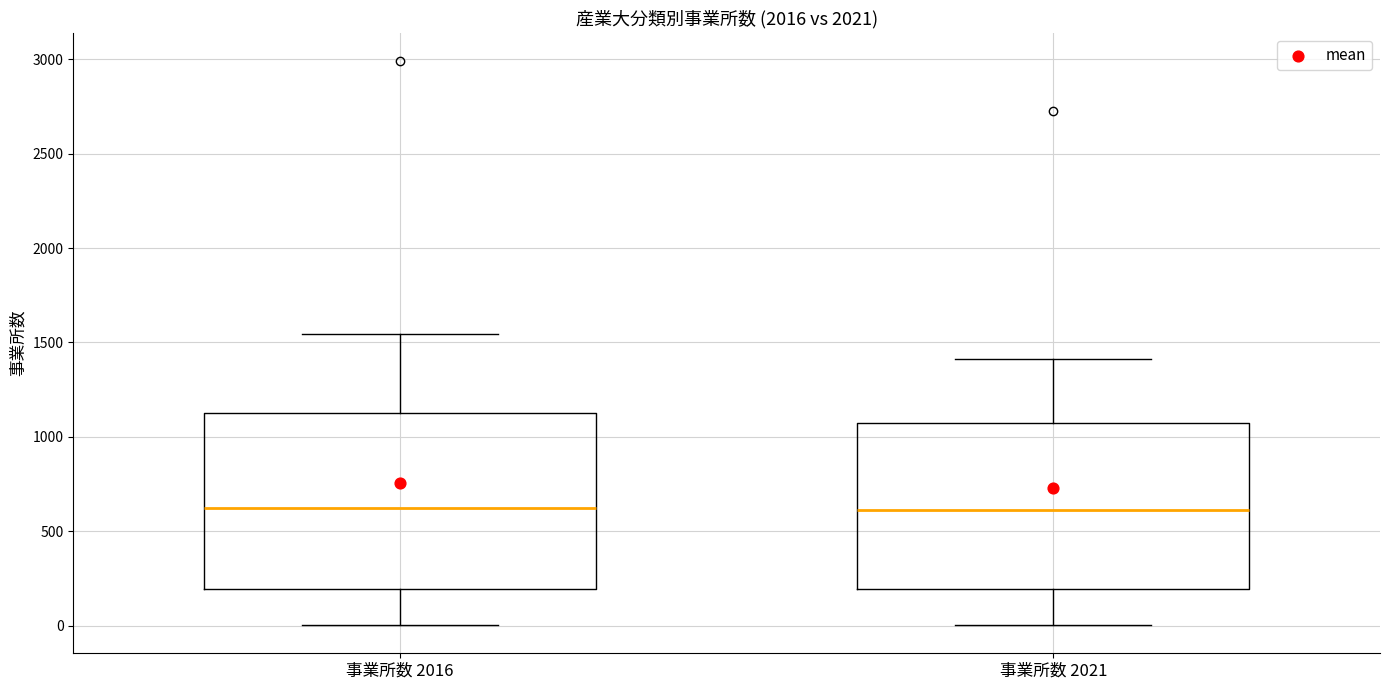

Reading left to right, transcribe this box plot: for each box, give where its median line is, the range the box spans, and where its two whiskers end, as read against the y-axis. The values are not printed on the chart, so give them approximately, as read against the axis.

事業所数 2016: median 600, box 200 to 1150, whiskers 0 to 1550
事業所数 2021: median 600, box 200 to 1050, whiskers 0 to 1400